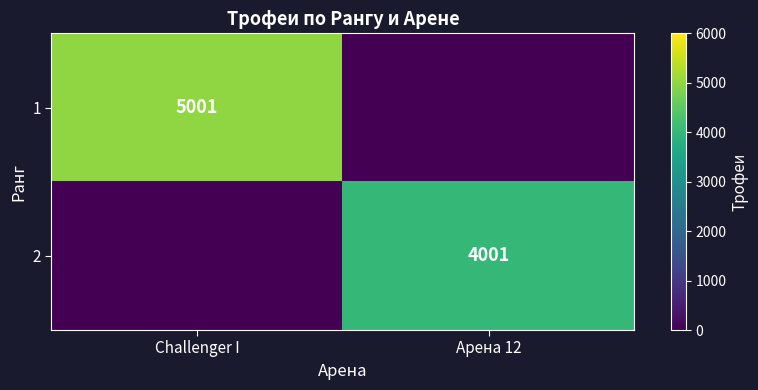

The value of 2 at Арена 12 is 2227. True or false?

False